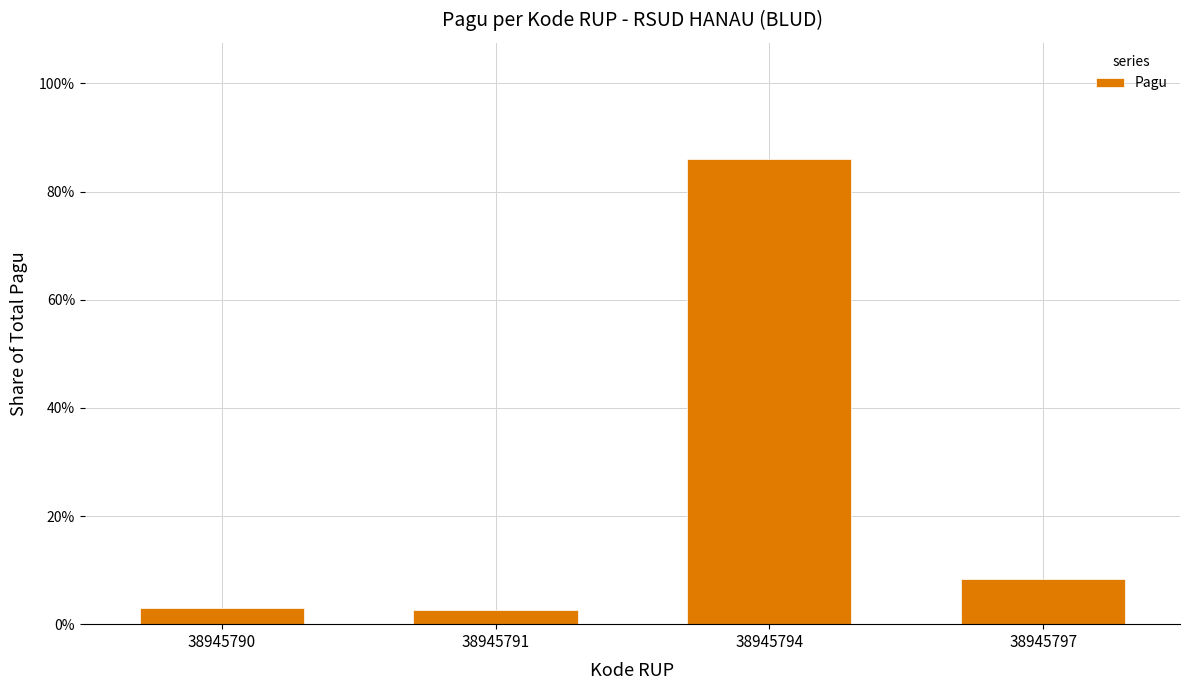

What is the difference between the second highest and minimum values?

0.1